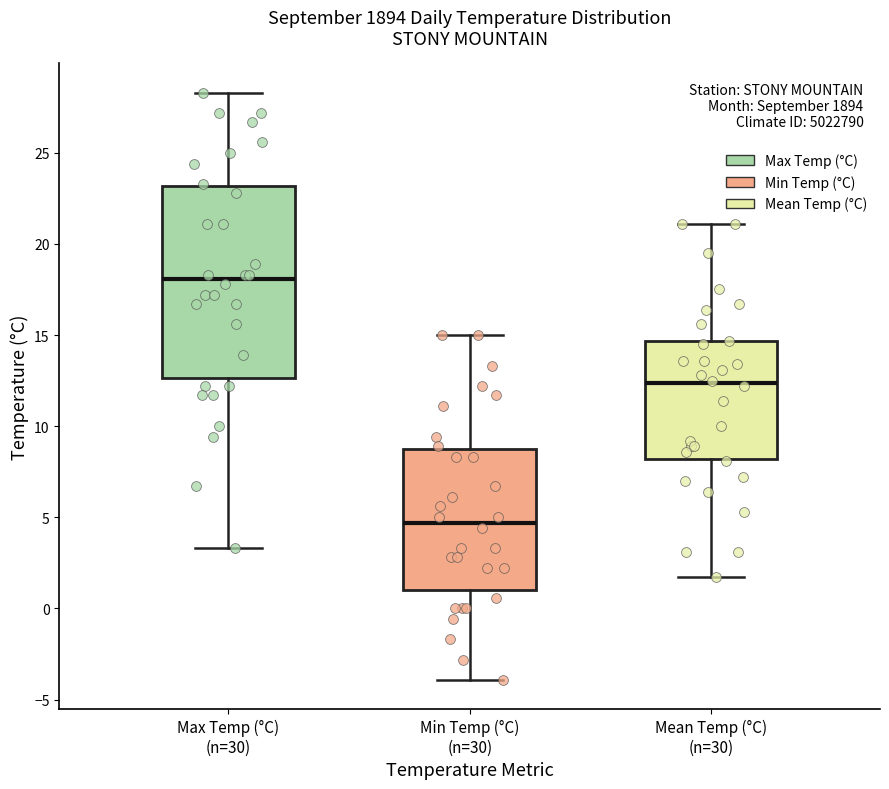

Where is the upper edge of the box for Mean Temp (°C) (n=30) on the y-axis? The values are not printed on the chart, so give them approximately, as read against the axis.

14.5